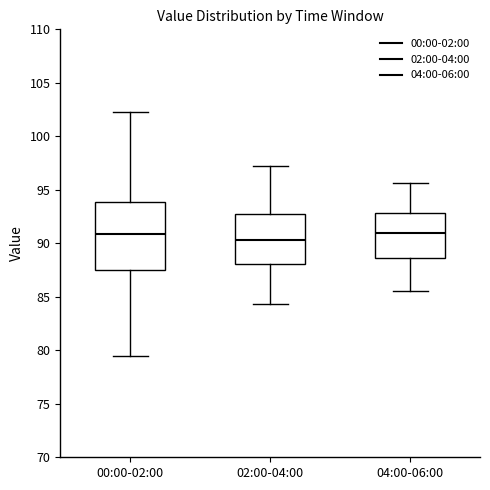

Where is the lower edge of the box for 00:00-02:00 on the y-axis? The values are not printed on the chart, so give them approximately, as read against the axis.

87.5